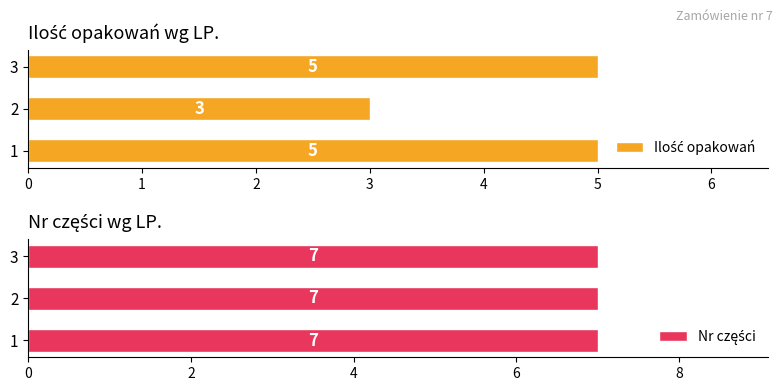

Is it true that Ilość opakowań equals 3.1 at 3?

False